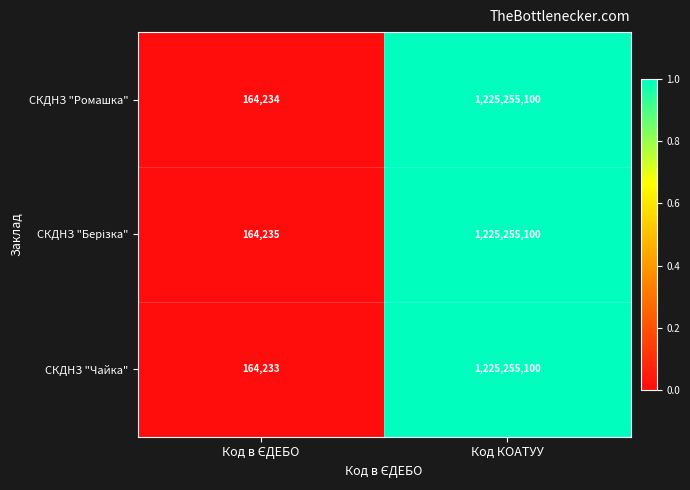

What is the difference between the maximum and minimum values in the СКДНЗ "Ромашка" series?

1225090866